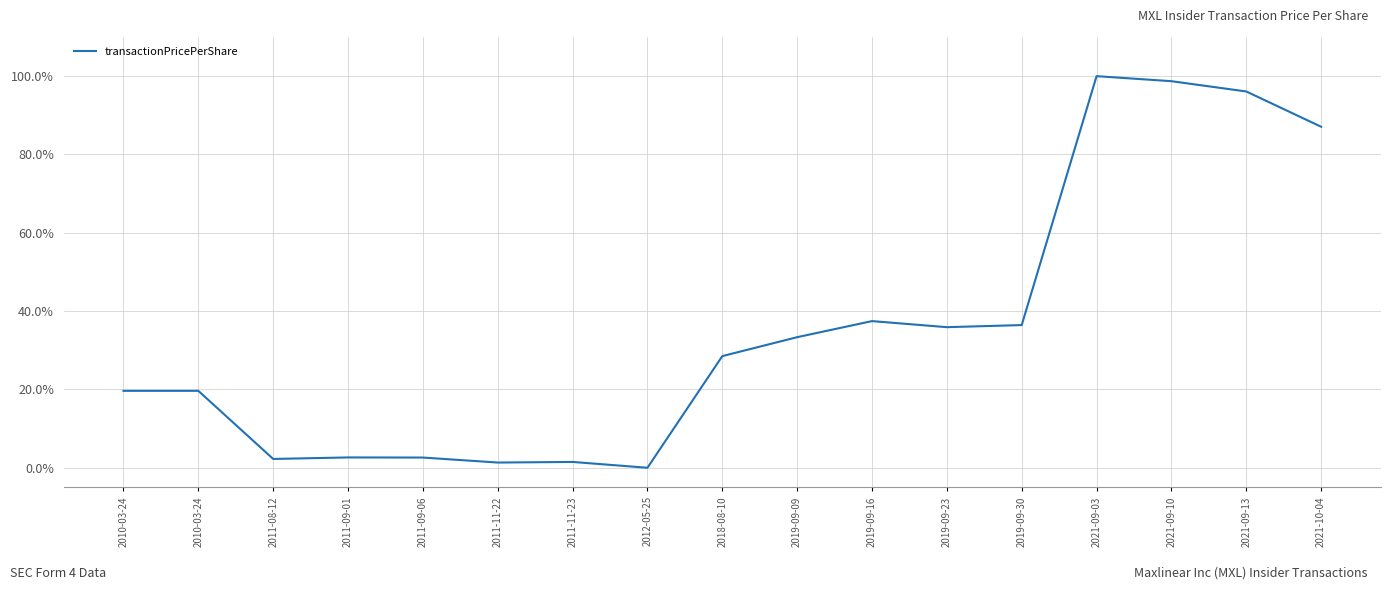

What is the difference between the values at 2019-09-30 and 2012-05-25?

36.4